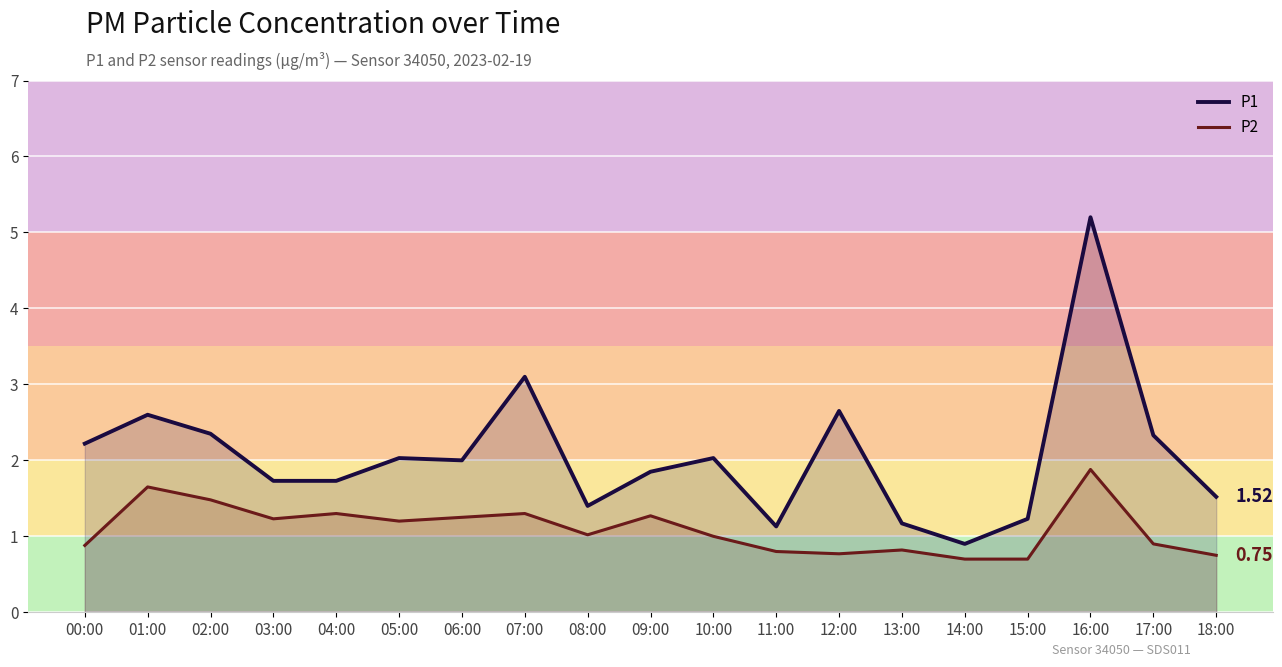

What is the maximum value shown in the chart?

5.2